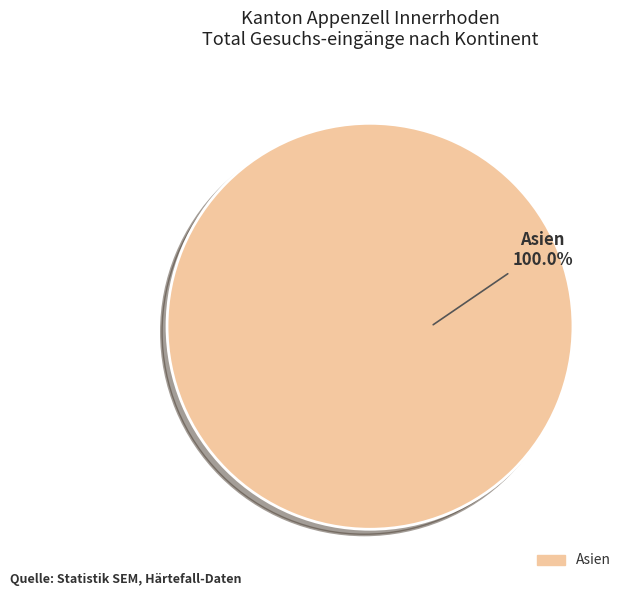

Is there a majority slice in this chart?

Yes